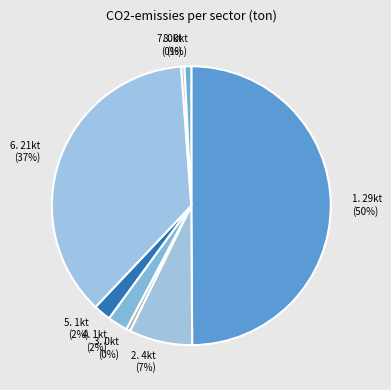

How many slices are in this pie chart?

8